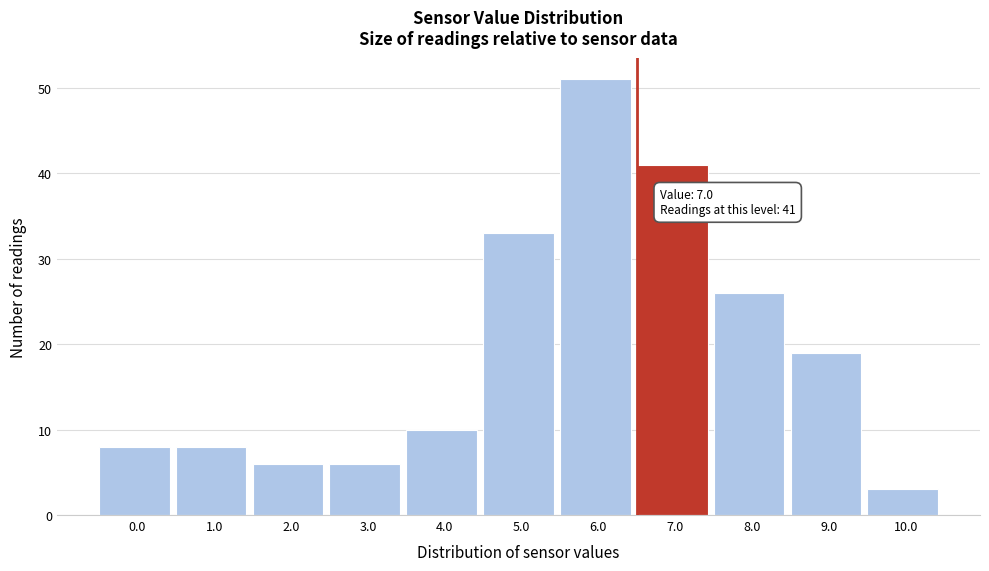

Reading right to left, transcribe all the data shown in this chart.

10.0=3	9.0=19	8.0=26	7.0=41	6.0=51	5.0=33	4.0=10	3.0=6	2.0=6	1.0=8	0.0=8